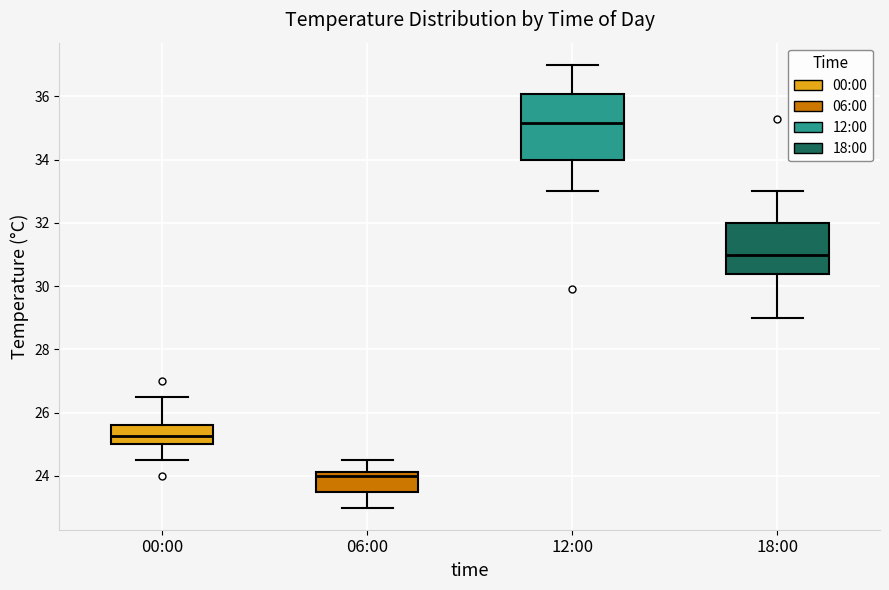

Which box's median line is the highest?

12:00